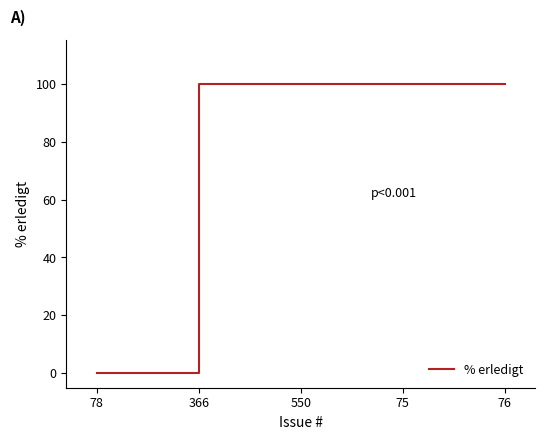

What position from the right is 78?

5